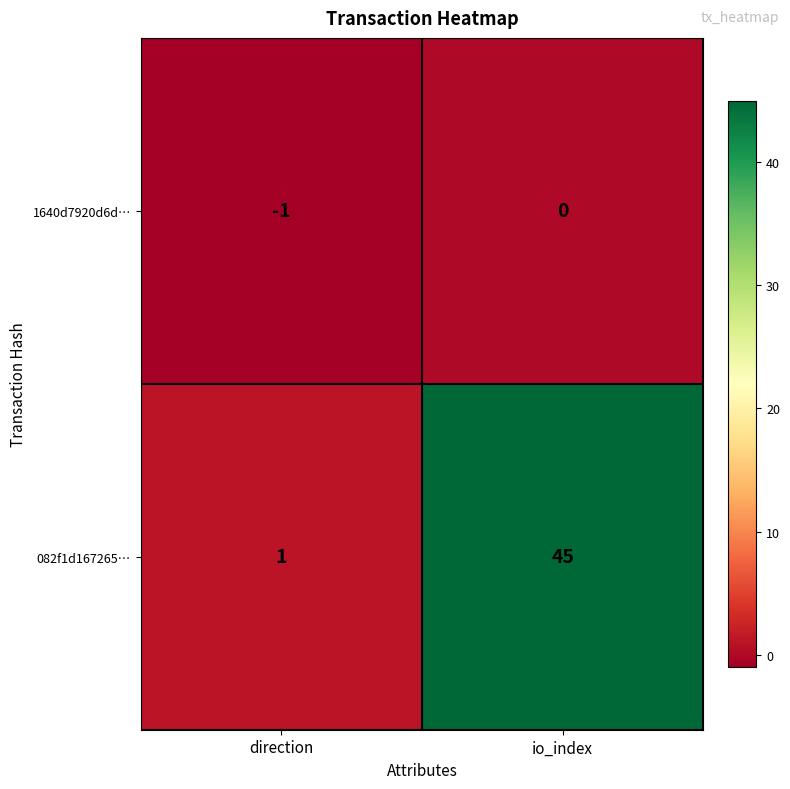

Which series has the largest range (max minus min)?

082f1d167265…